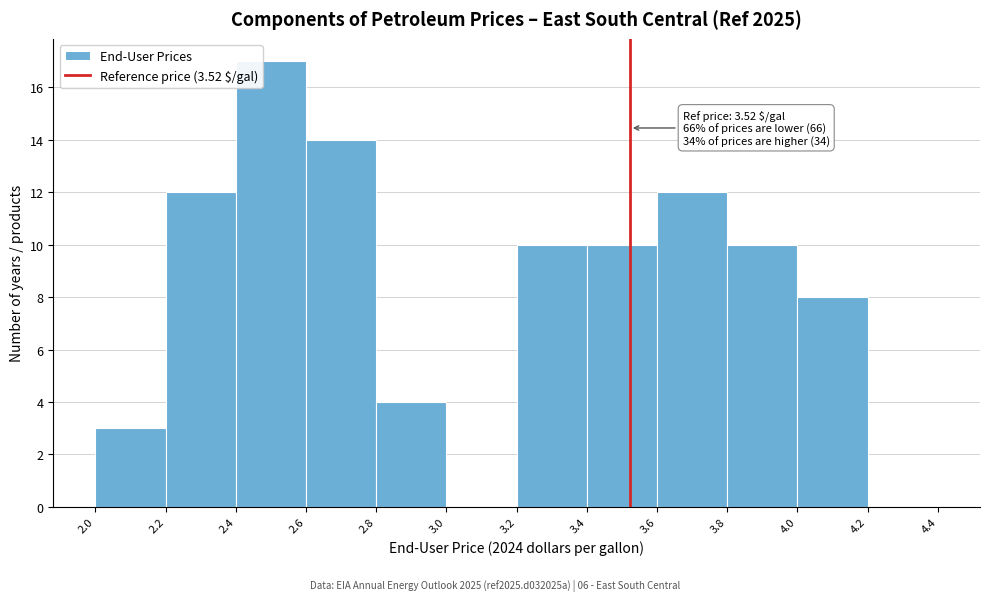

Over which range of the x-axis is the bar tallest?

2.4 to 2.6